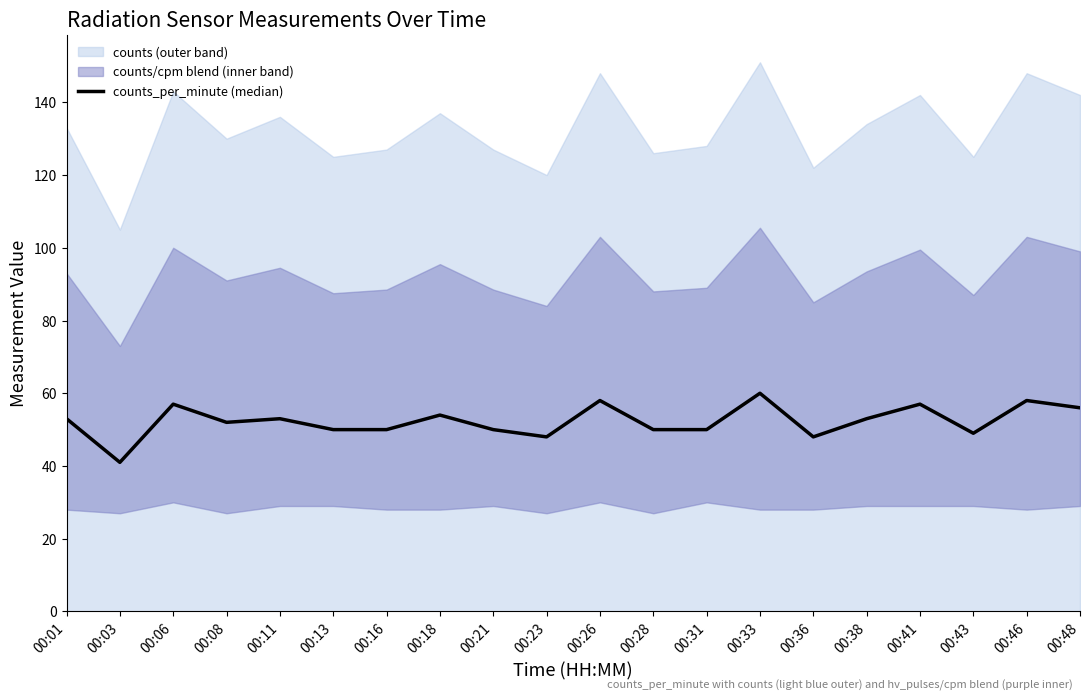

Reading left to right, what are all the values shown in this chart?

00:01=53	00:03=41	00:06=57	00:08=52	00:11=53	00:13=50	00:16=50	00:18=54	00:21=50	00:23=48	00:26=58	00:28=50	00:31=50	00:33=60	00:36=48	00:38=53	00:41=57	00:43=49	00:46=58	00:48=56